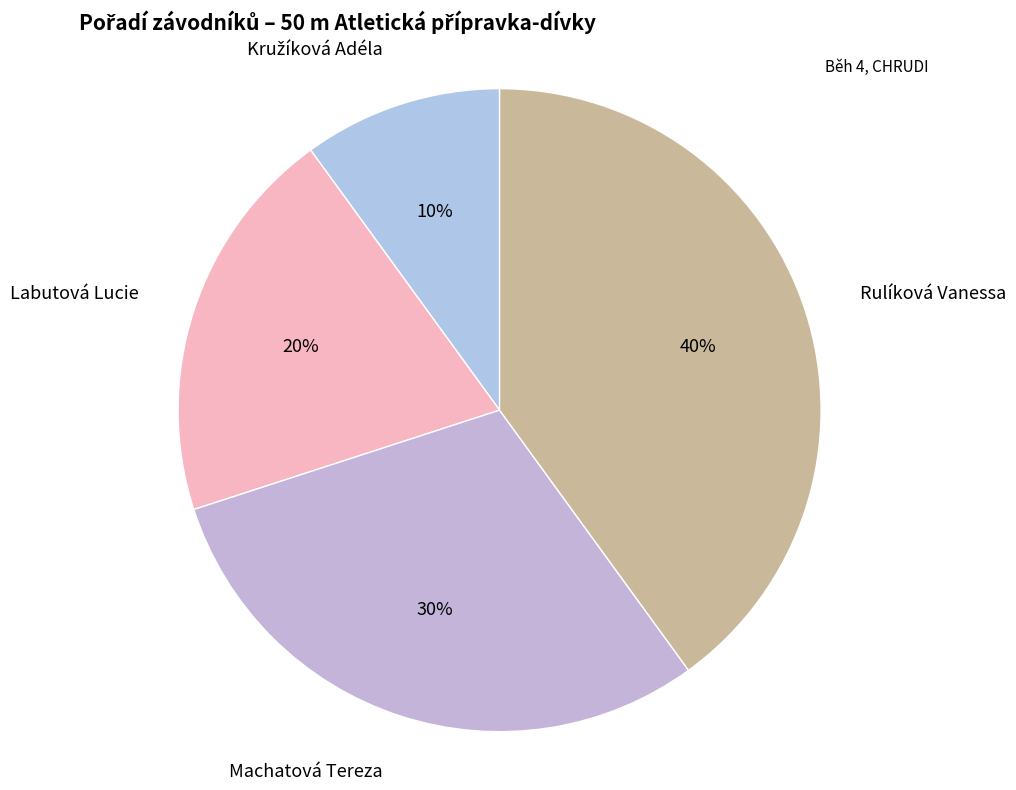

How many slices are in this pie chart?

4